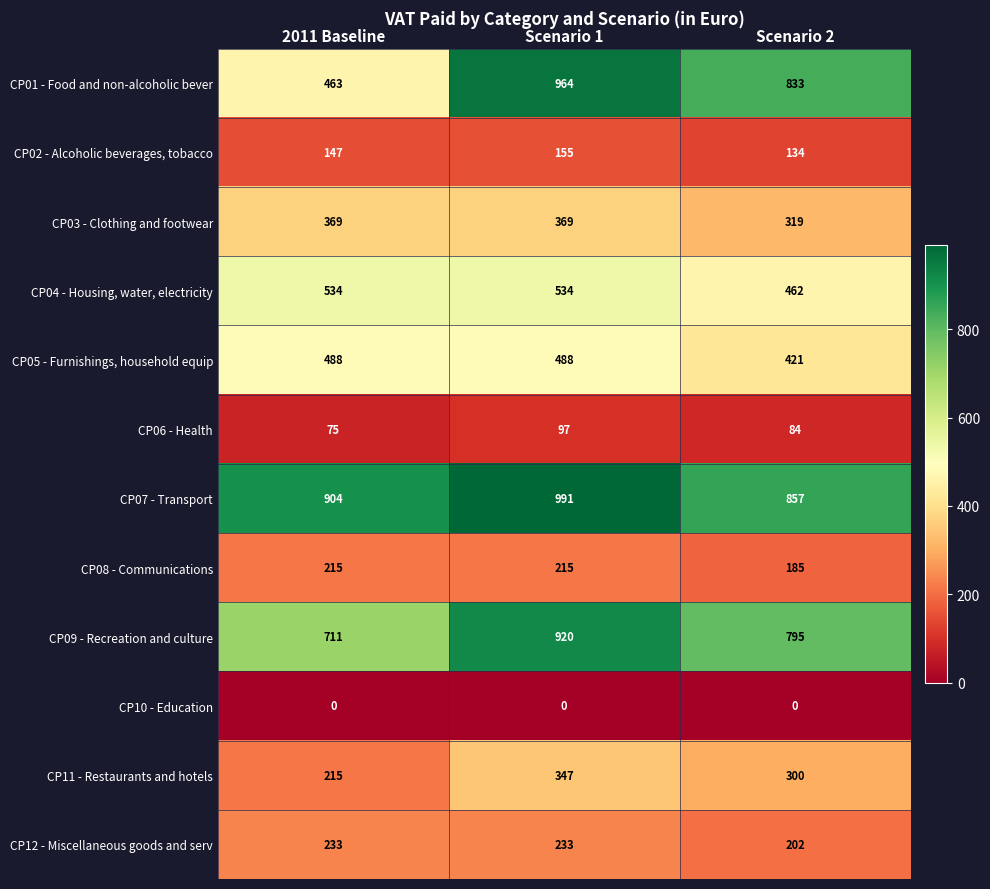

List the series in order of their peak value, highest first.

CP07 - Transport, CP01 - Food and non-alcoholic bever, CP09 - Recreation and culture, CP04 - Housing, water, electricity, CP05 - Furnishings, household equip, CP03 - Clothing and footwear, CP11 - Restaurants and hotels, CP12 - Miscellaneous goods and serv, CP08 - Communications, CP02 - Alcoholic beverages, tobacco, CP06 - Health, CP10 - Education